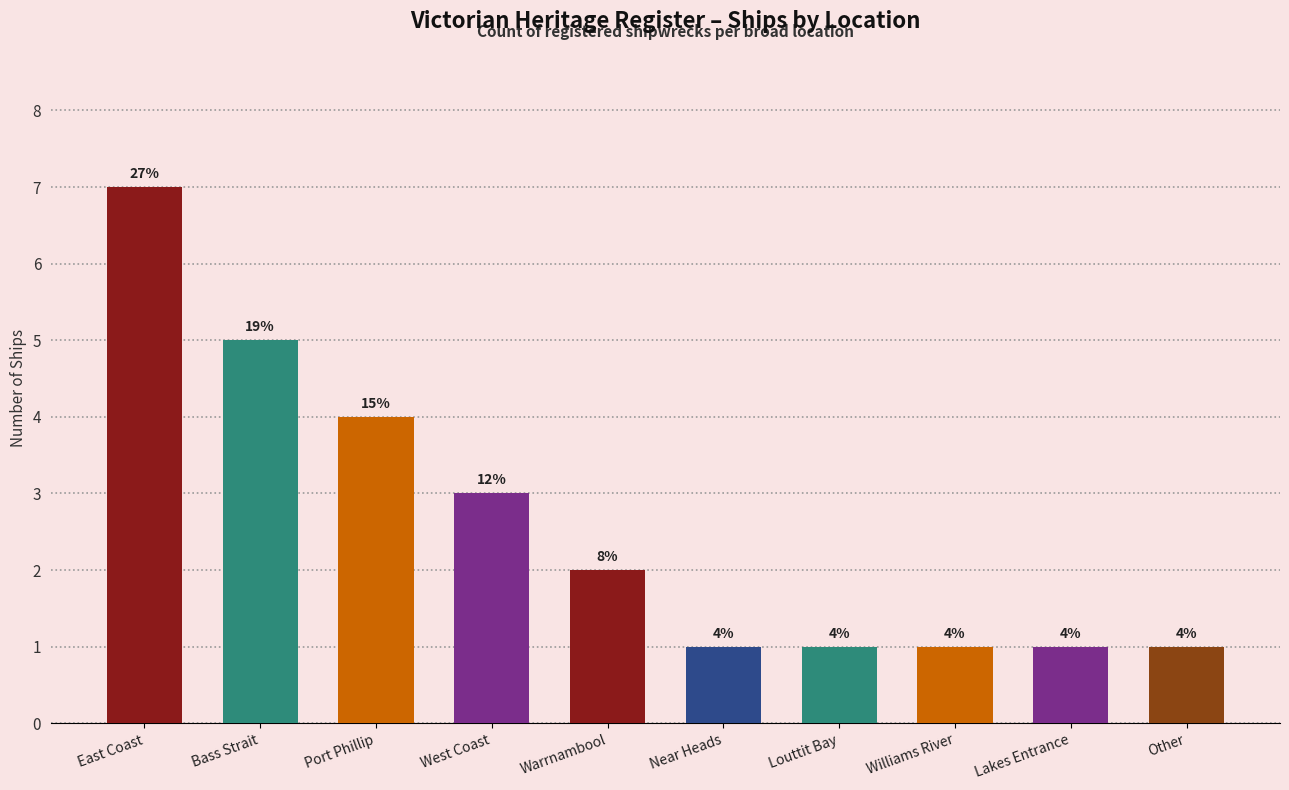

What is the label of the 7th bar from the left?

Louttit Bay